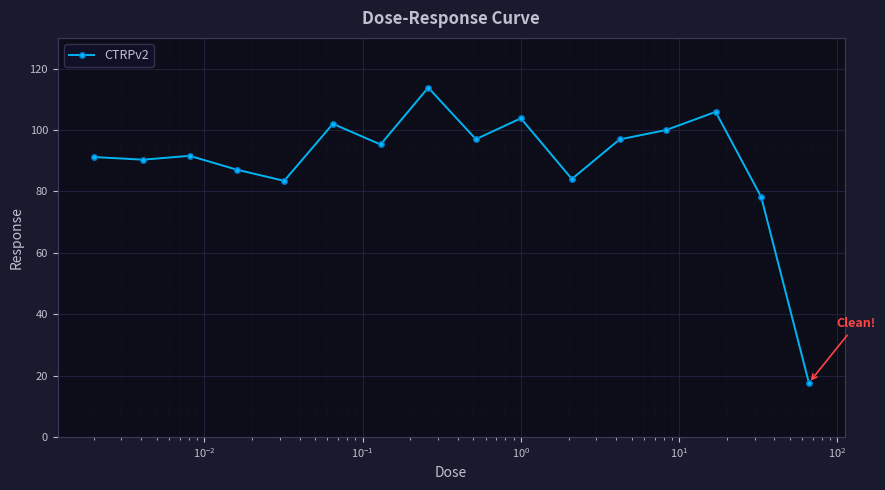

What is the average value?

89.9